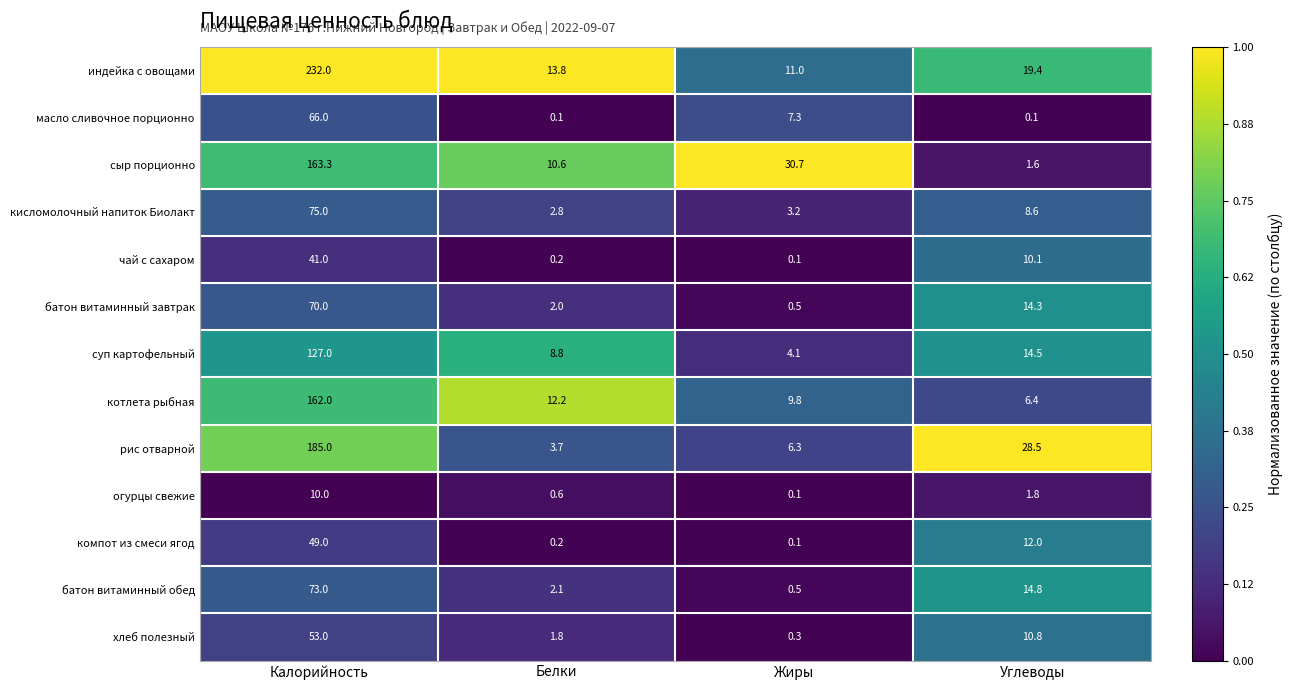

What is the total value across all series at Калорийность?

1306.3